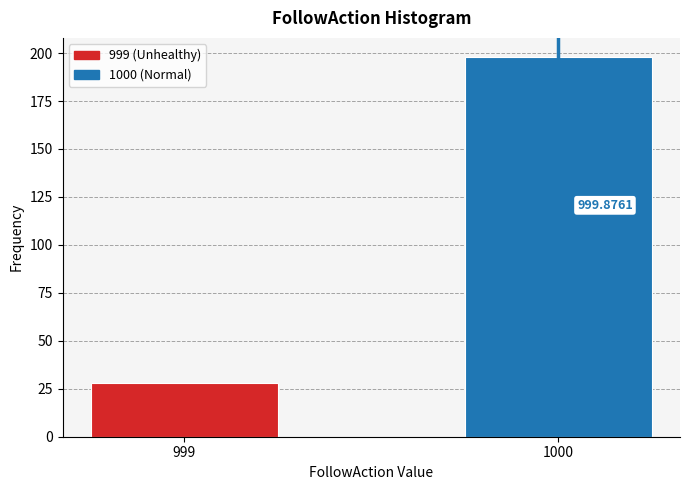

How many bars are there in total?

2